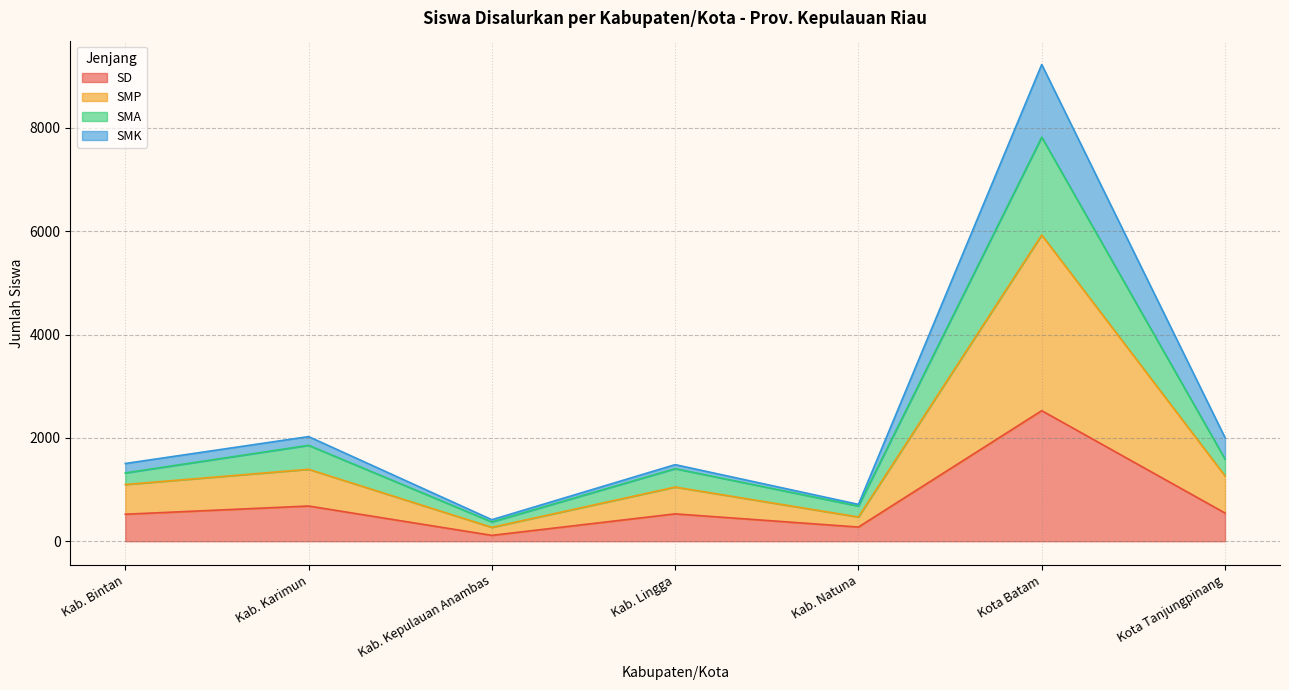

Between Kota Batam and Kota Tanjungpinang, which series saw the biggest shift?

SMP